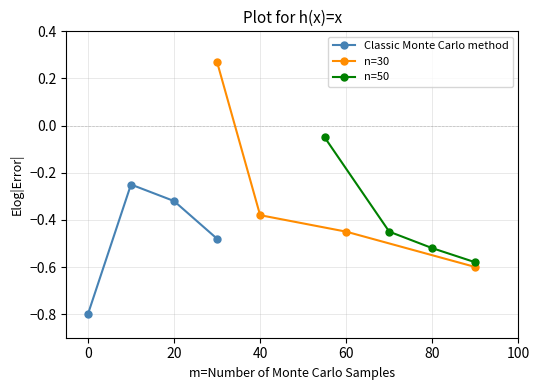

What is the difference between the maximum and minimum values in the n=30 series?

0.9